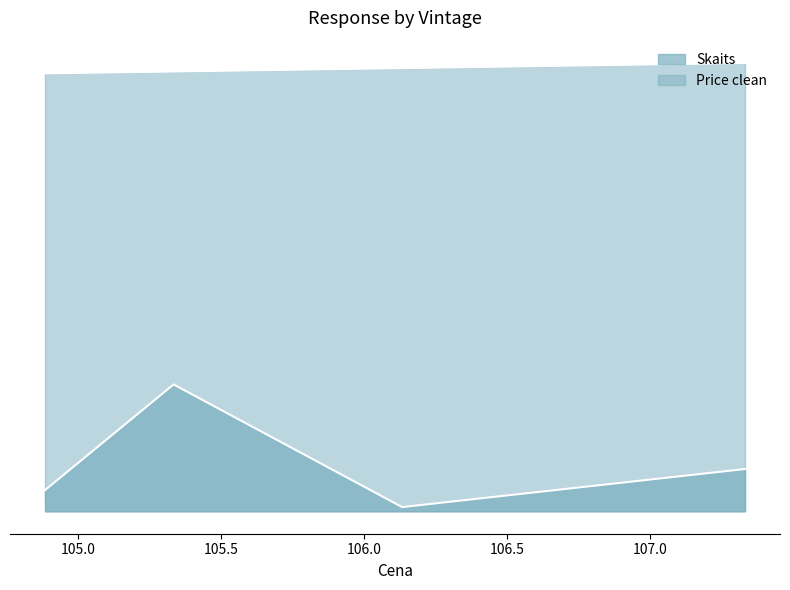

How many values in the Skaits series are below 10?

2